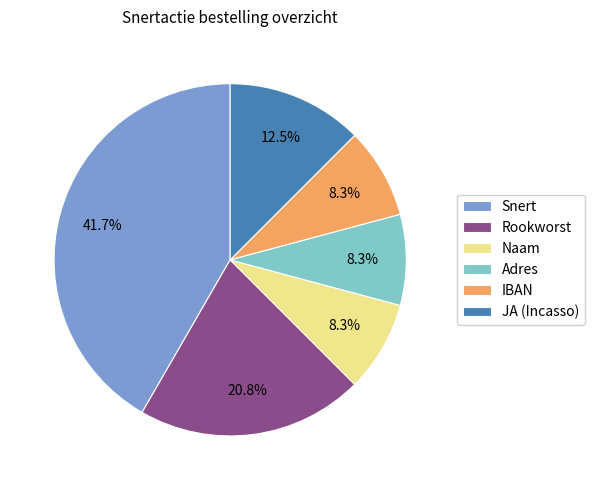

True or false: Naam accounts for 16% of the total.

False